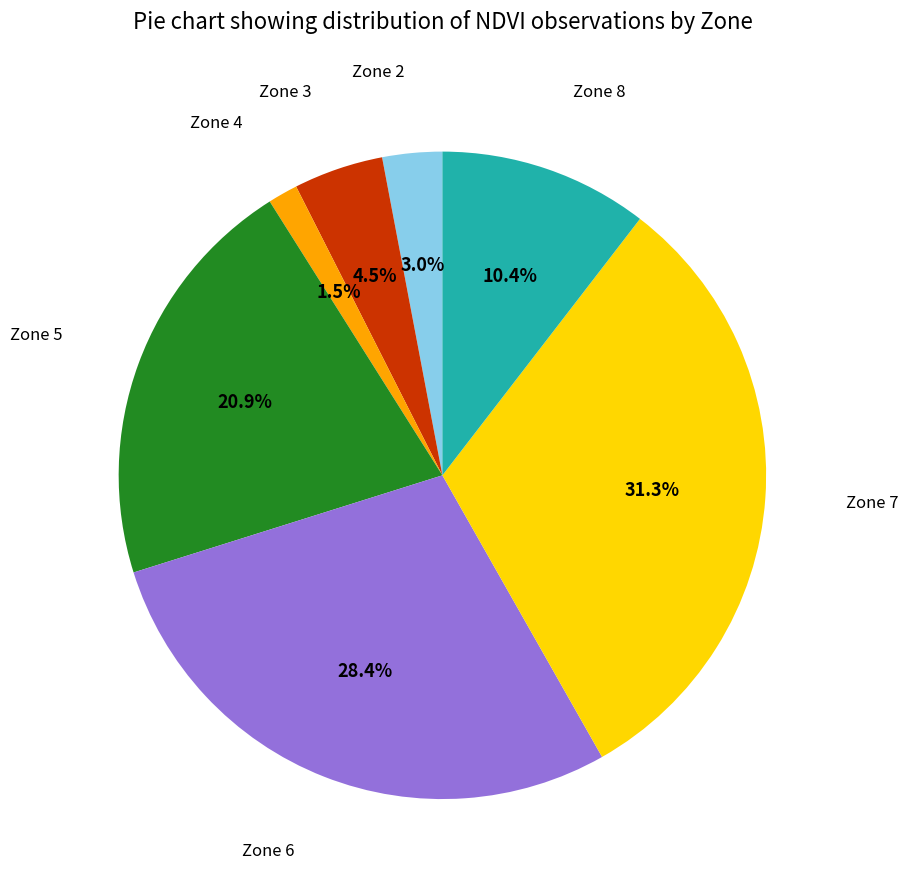

Does Zone 7 represent more than half of the total?

No